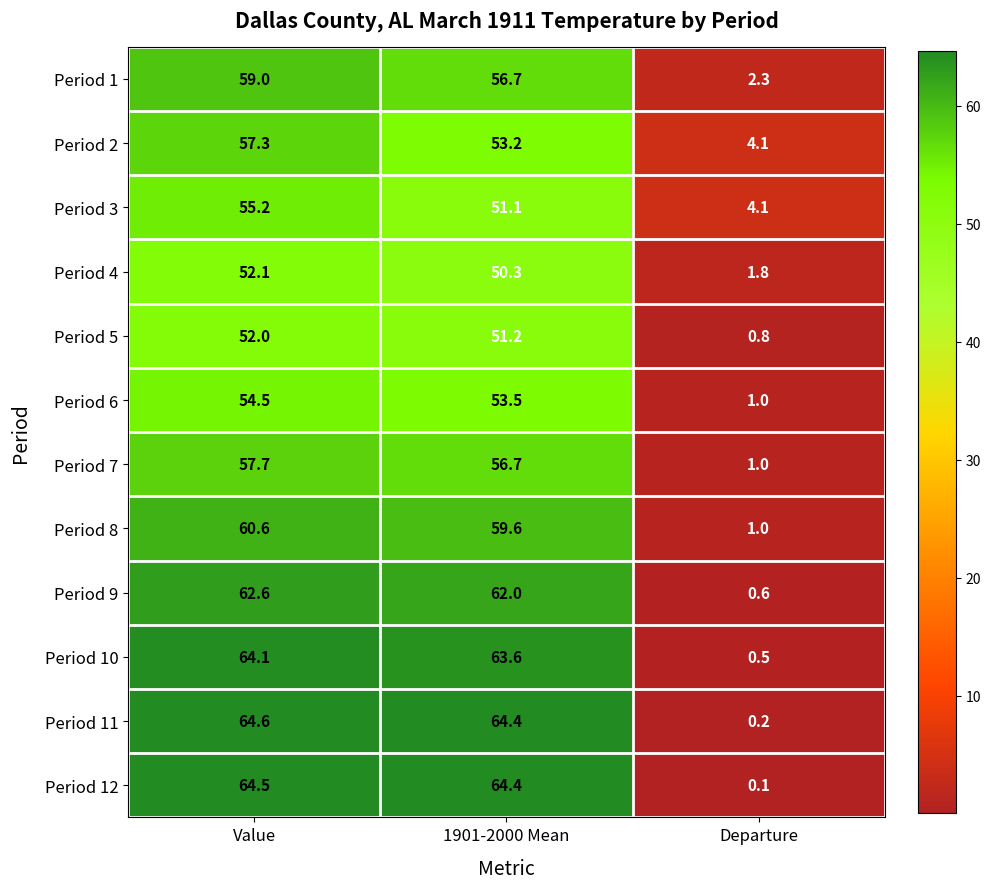

What is the sum of all Period 1 values?

118.0